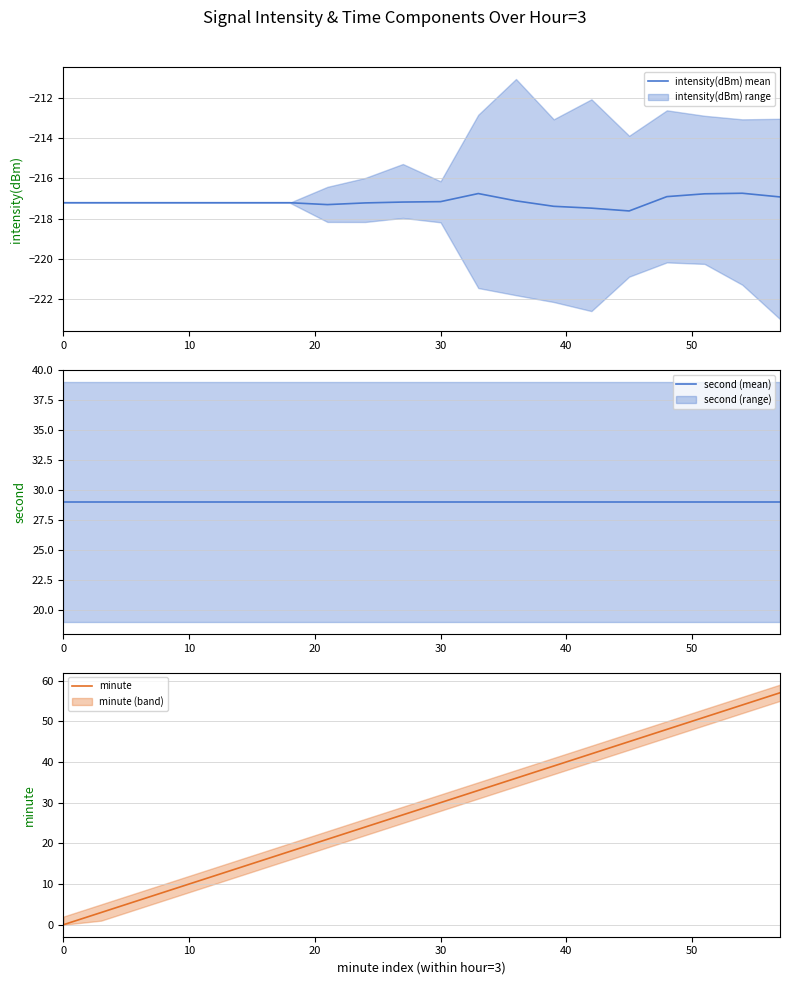

What is the minimum value for intensity(dBm) mean?

-217.6